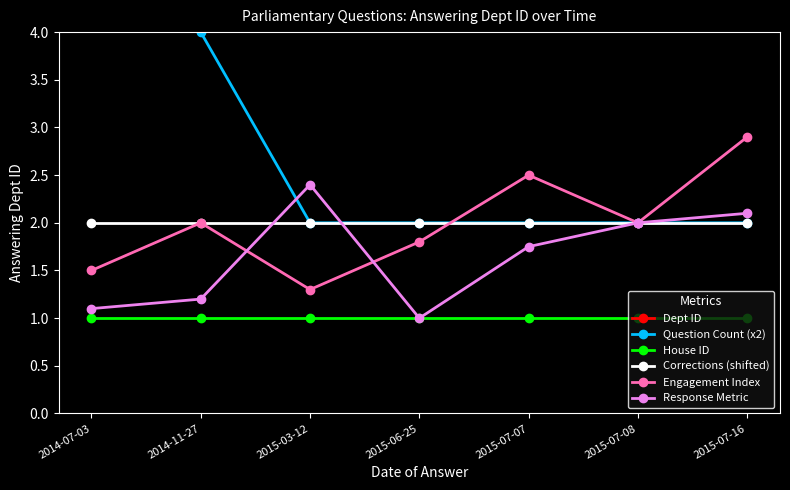

Rank the categories by Question Count (x2) value from lowest to highest.

2015-03-12, 2015-06-25, 2015-07-07, 2015-07-08, 2015-07-16, 2014-11-27, 2014-07-03